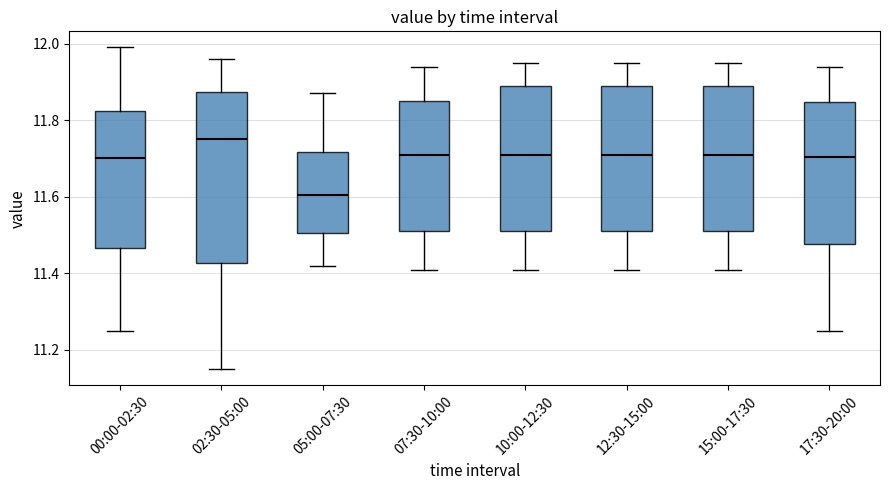

Reading left to right, read every box against the y-axis: the position of its median line, the range the box covers, and the ends of its whiskers. The values are not printed on the chart, so give them approximately, as read against the axis.

00:00-02:30: median 11.70, box 11.46 to 11.82, whiskers 11.26 to 12.00
02:30-05:00: median 11.76, box 11.42 to 11.88, whiskers 11.16 to 11.96
05:00-07:30: median 11.60, box 11.50 to 11.72, whiskers 11.42 to 11.88
07:30-10:00: median 11.72, box 11.52 to 11.86, whiskers 11.42 to 11.94
10:00-12:30: median 11.72, box 11.52 to 11.90, whiskers 11.42 to 11.96
12:30-15:00: median 11.72, box 11.52 to 11.90, whiskers 11.42 to 11.96
15:00-17:30: median 11.72, box 11.52 to 11.90, whiskers 11.42 to 11.96
17:30-20:00: median 11.70, box 11.48 to 11.84, whiskers 11.26 to 11.94